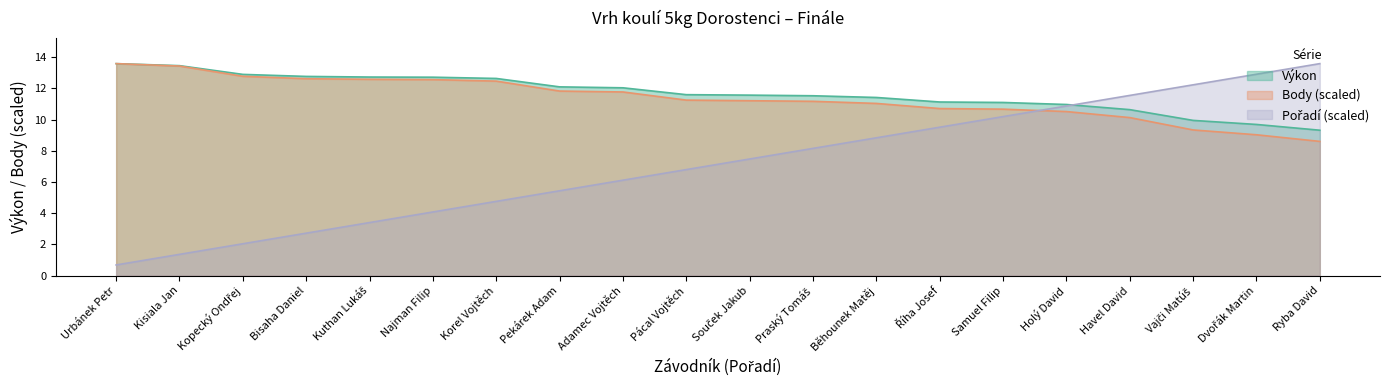

What is the approximate value of Výkon at Bisaha Daniel?

12.8